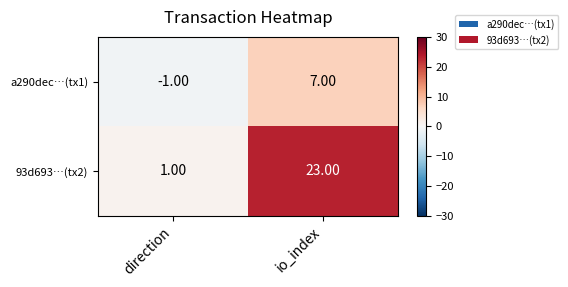

At which label is a290dec…(tx1) closest to 3?

direction